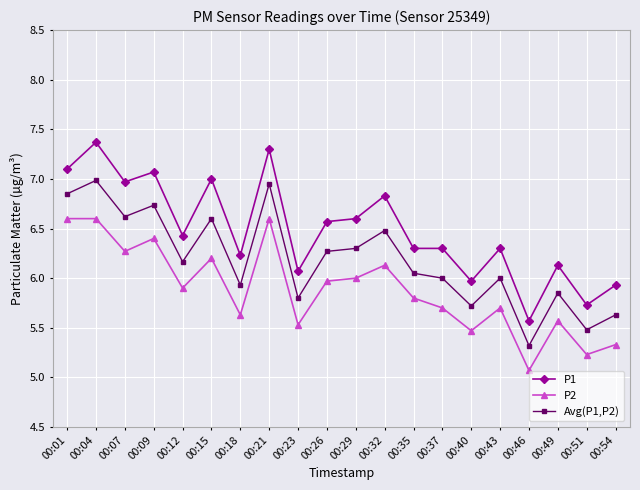

List the series in order of their overall mean, lowest first.

P2, Avg(P1,P2), P1